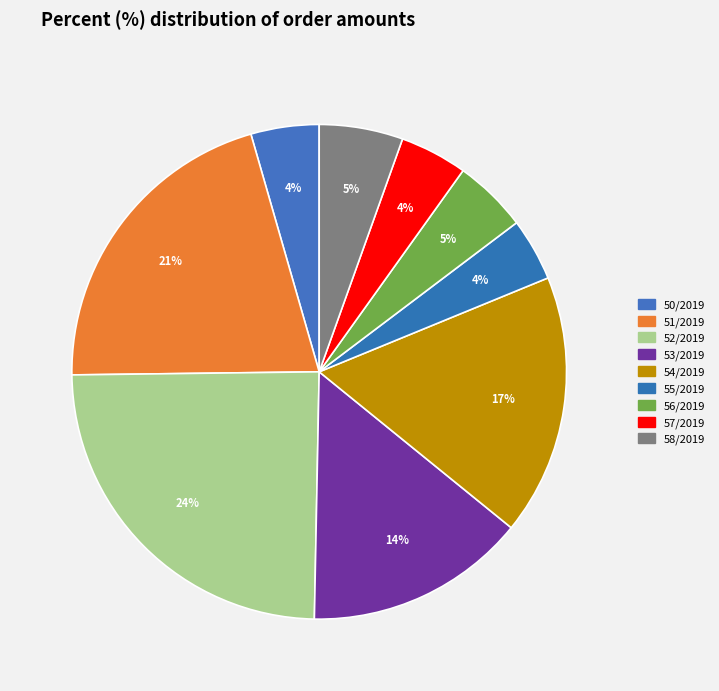

Which slice is the largest?

52/2019